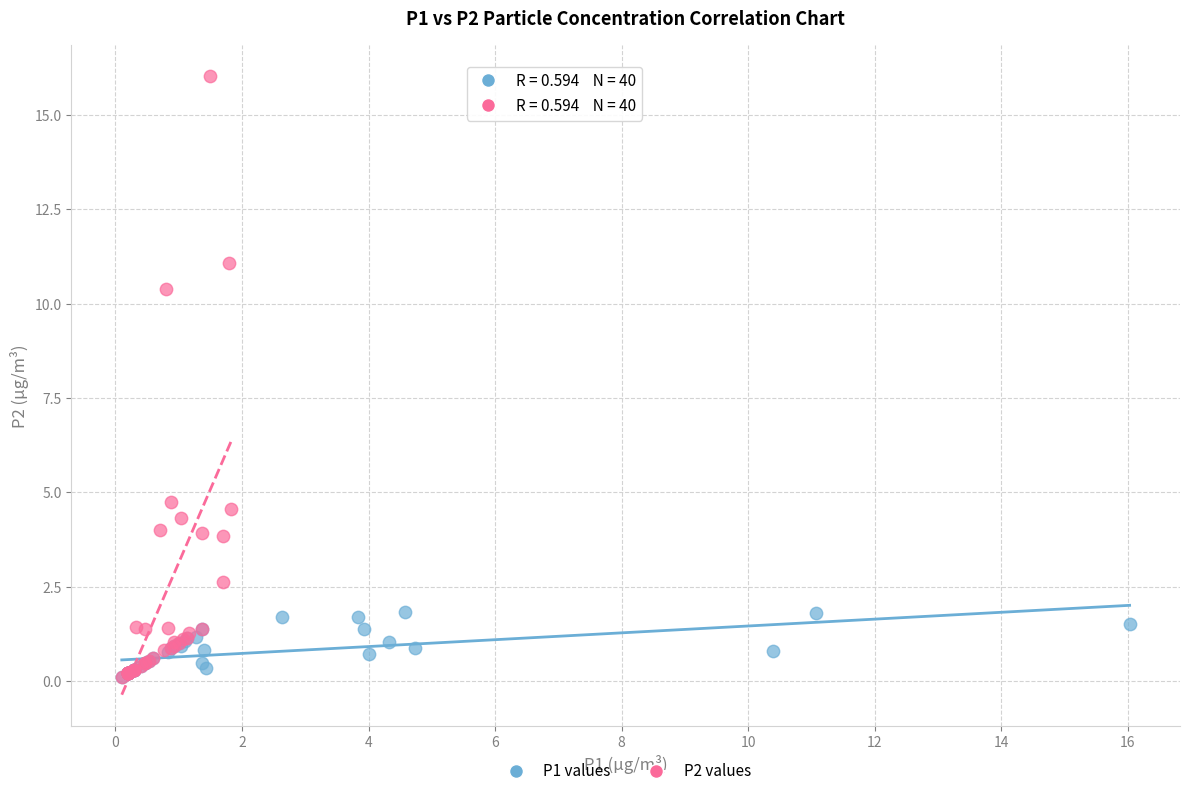

Which series has the widest spread of Y values?

P2 values